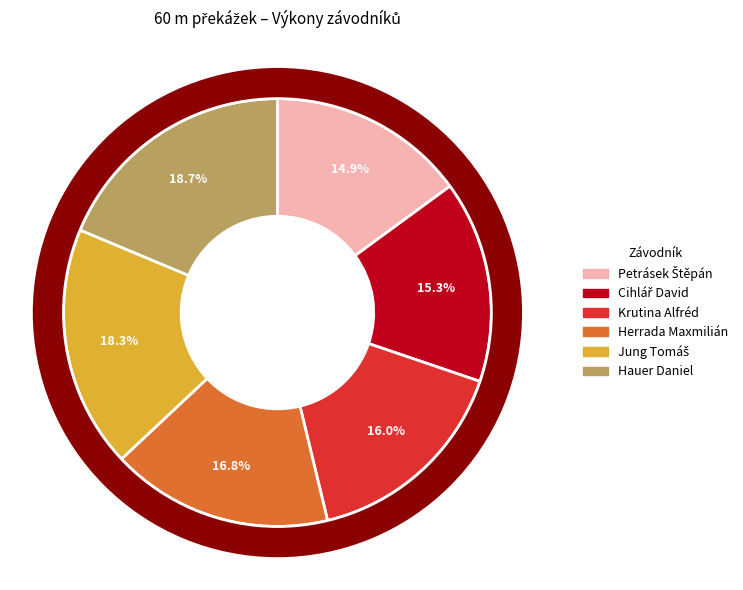

Rank the categories by value from highest to lowest.

Hauer Daniel, Jung Tomáš, Herrada Maxmilián, Krutina Alfréd, Cihlář David, Petrásek Štěpán